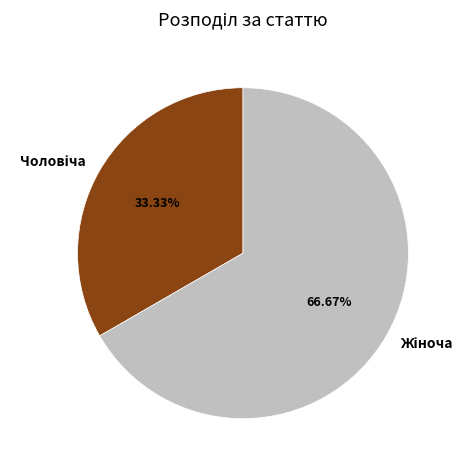

Is there a majority slice in this chart?

Yes